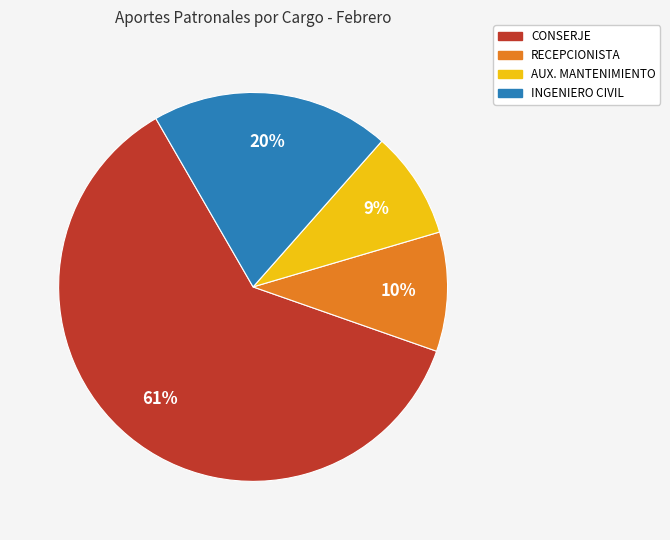

Does any single category account for the majority?

Yes